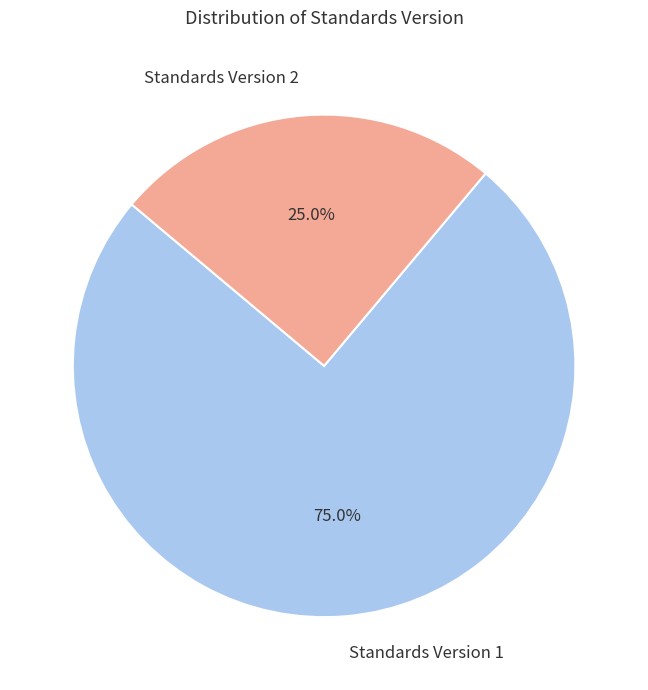

How many slices are in this pie chart?

2